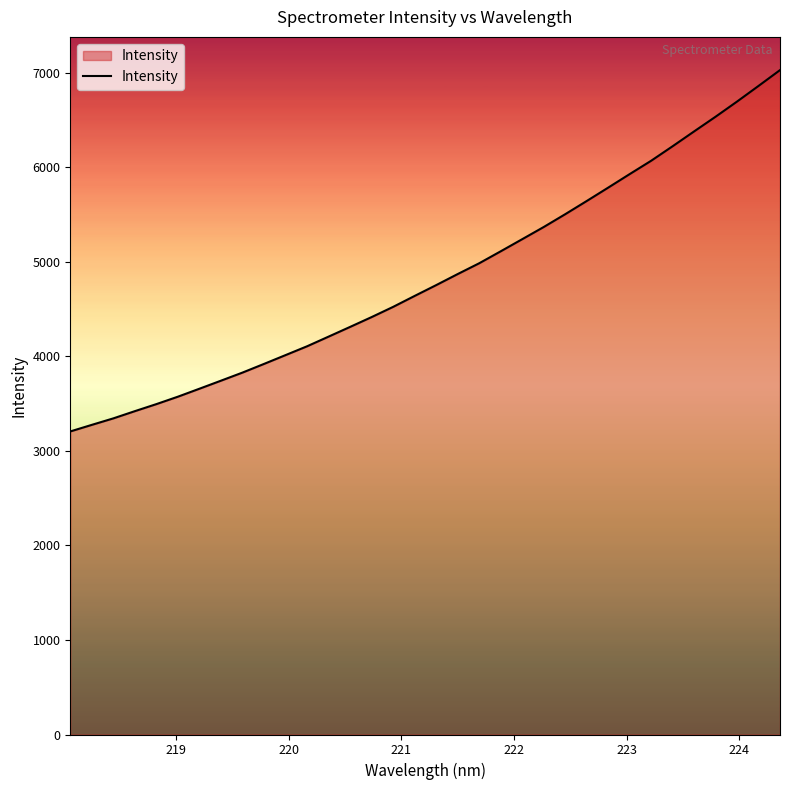

What is the smallest value displayed?

3206.7